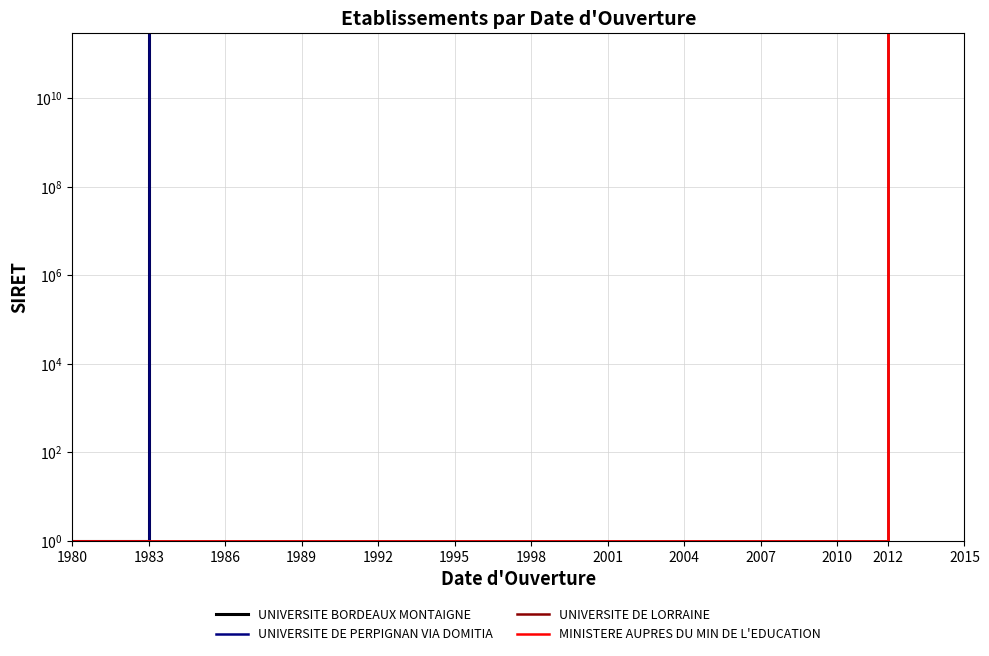

The UNIVERSITE DE LORRAINE series shows 2 at 1983. True or false?

False